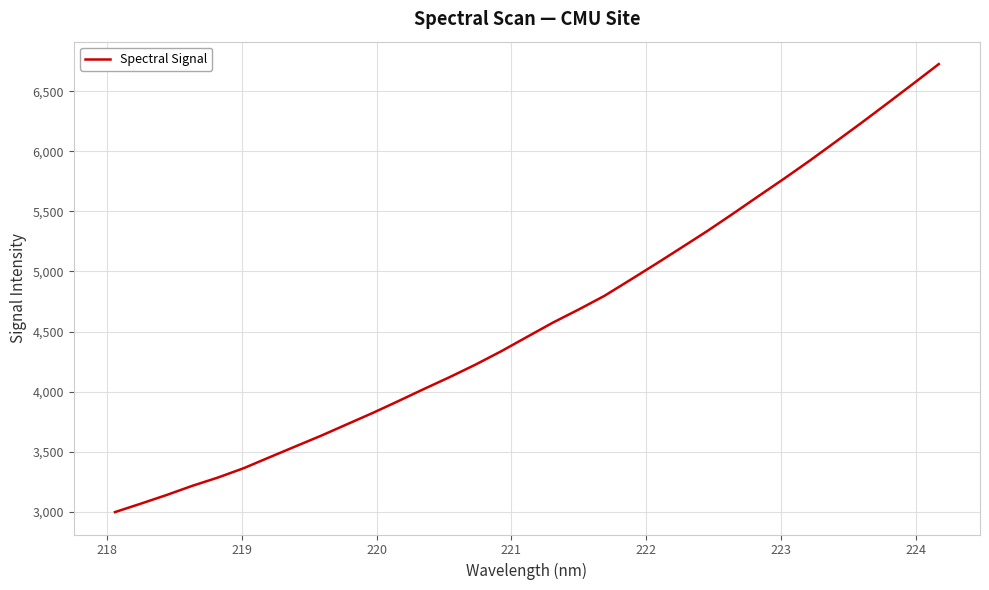

What is the difference between the maximum and minimum values?

3727.5